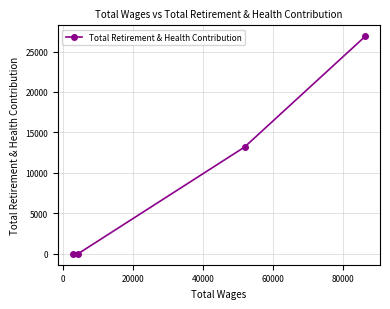

What is the difference between the second highest and second lowest values?

13191